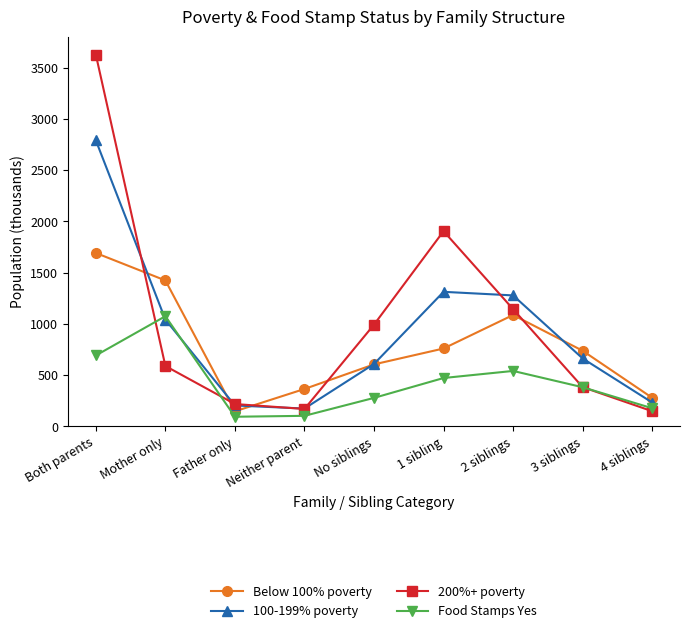

Where is the first local maximum for Food Stamps Yes?

Mother only